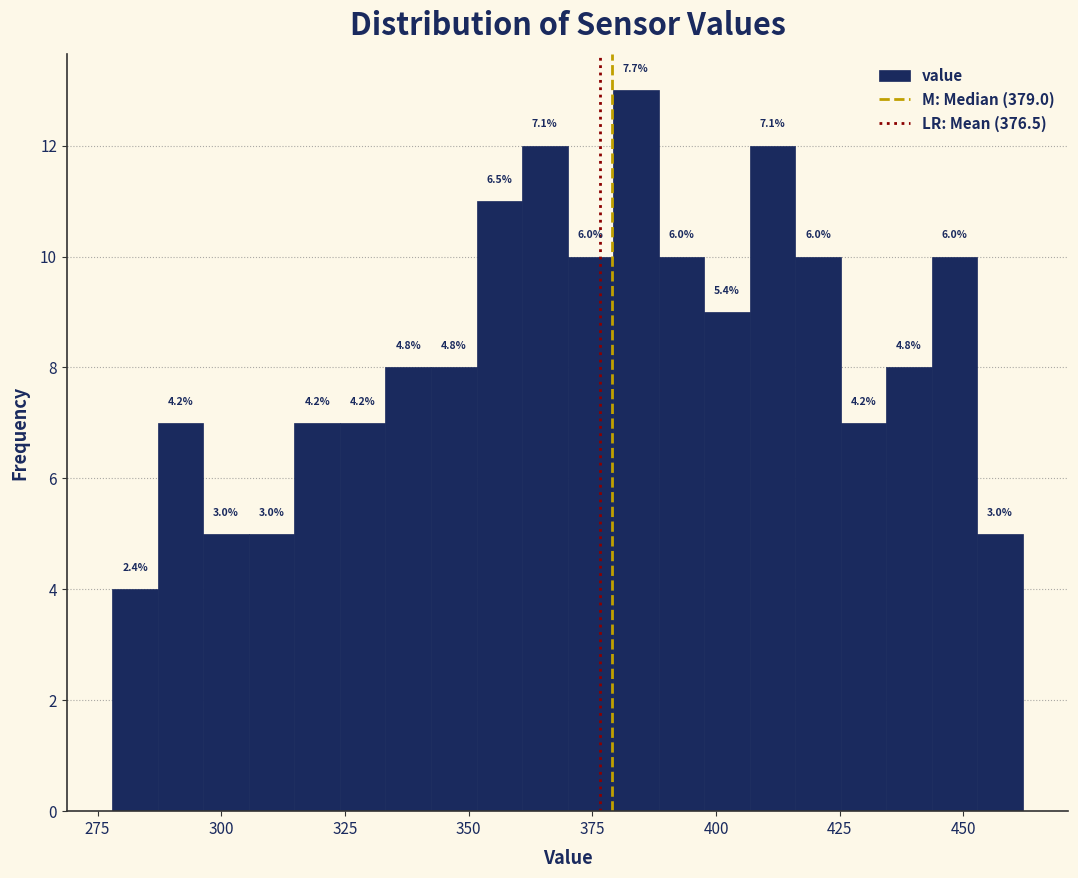

Read against the x-axis, roughly where is the centre of the tallest bar?

385